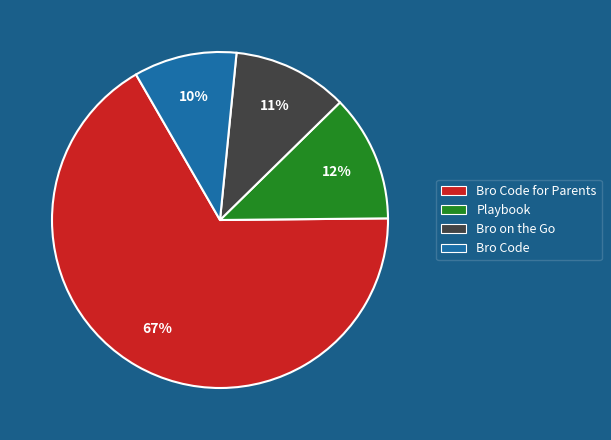

Rank the categories by value from lowest to highest.

Bro Code, Bro on the Go, Playbook, Bro Code for Parents